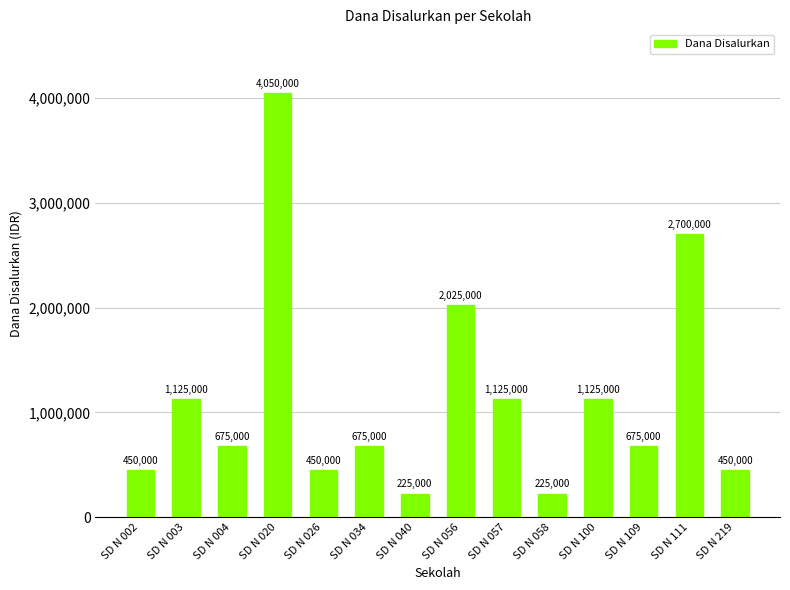

True or false: the data shows 225000 at SD N 040.

True